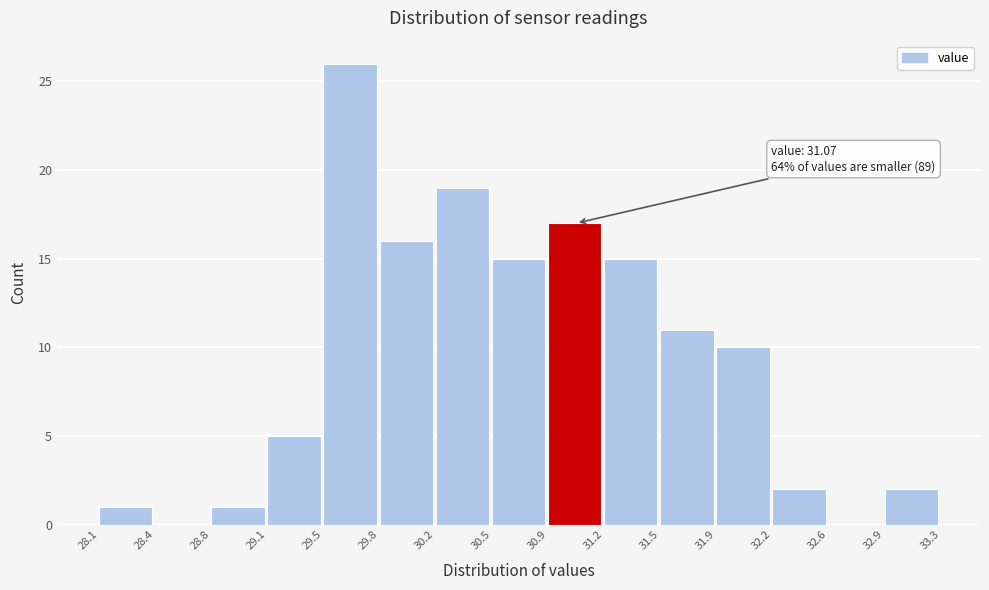

Over which range of the x-axis is the bar tallest?

29.5 to 29.8